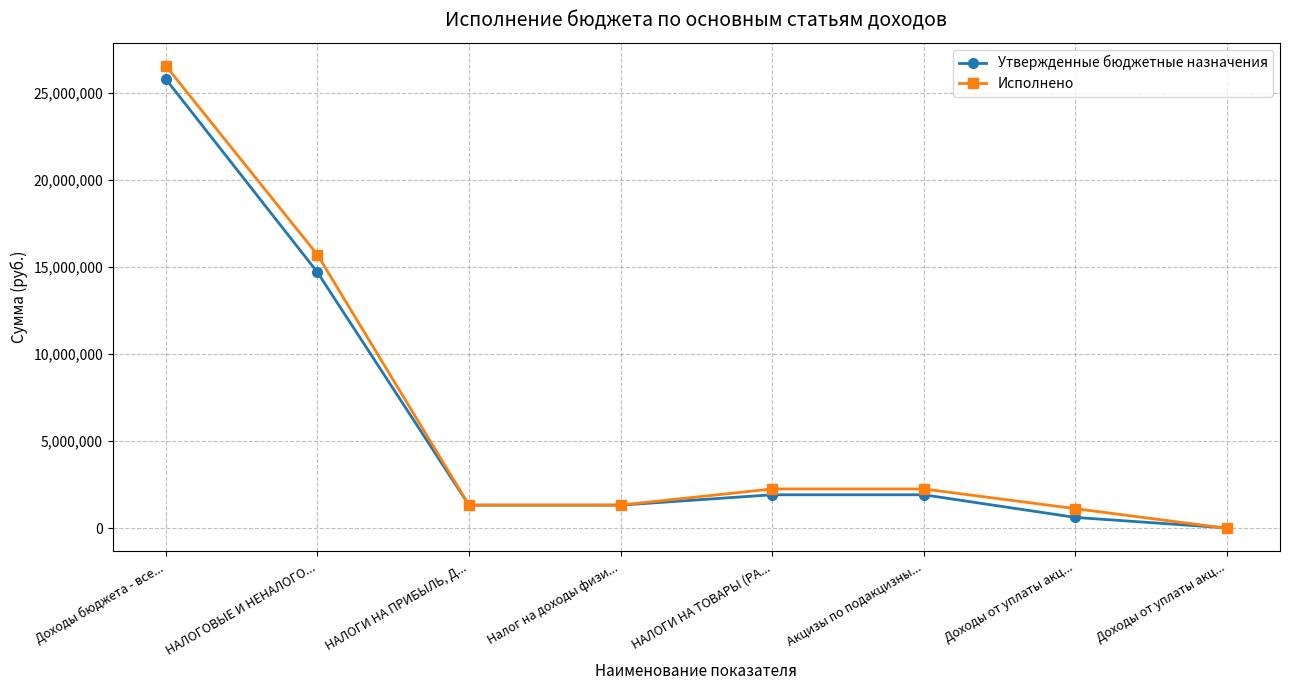

Does the chart have visible grid lines?

Yes